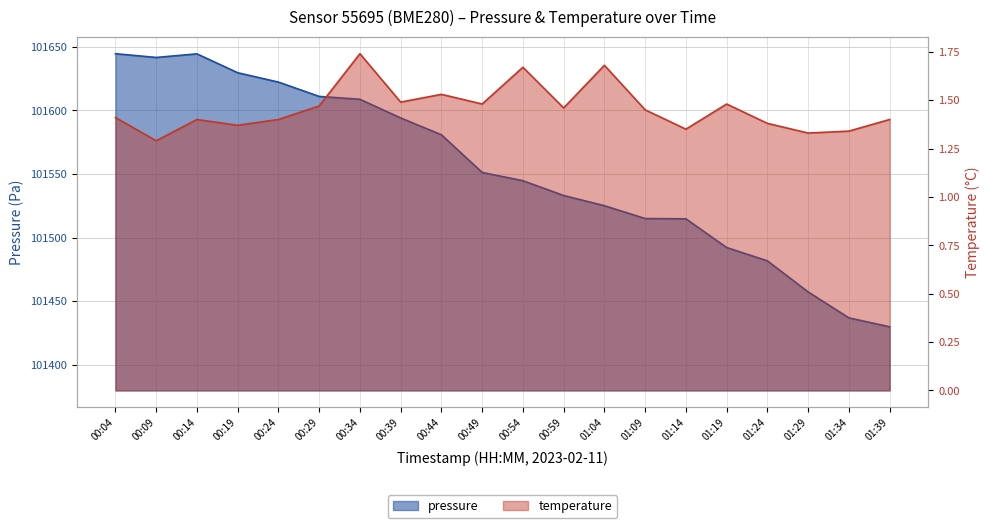

True or false: temperature and pressure cross at least once.

False